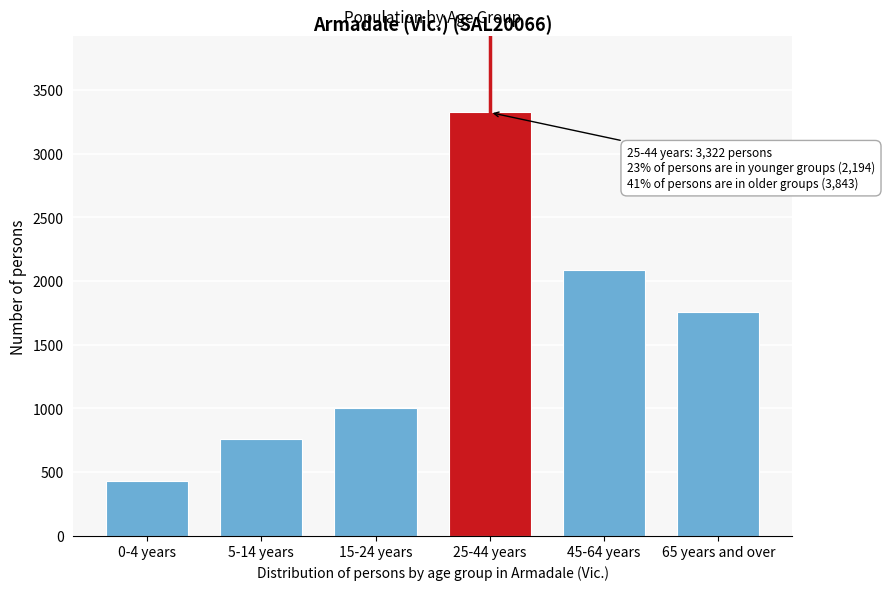

Reading right to left, extract all data points from this chart.

1755	2088	3322	1004	760	430